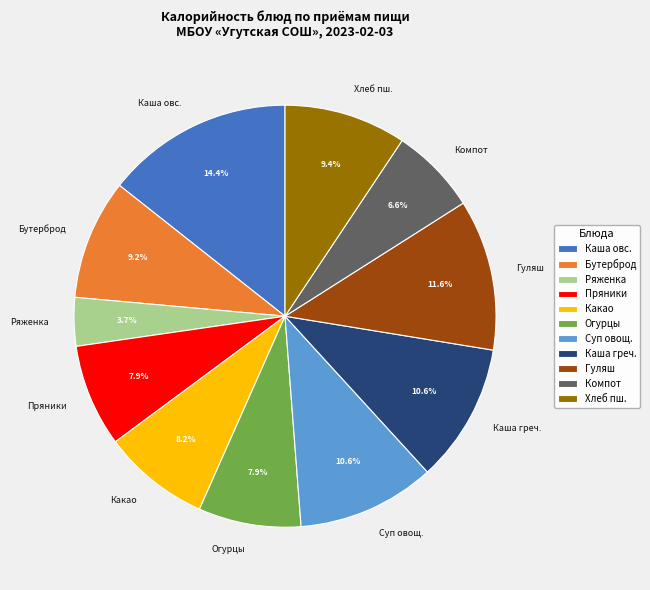

Does Суп овощ. account for over 50% of the chart?

No